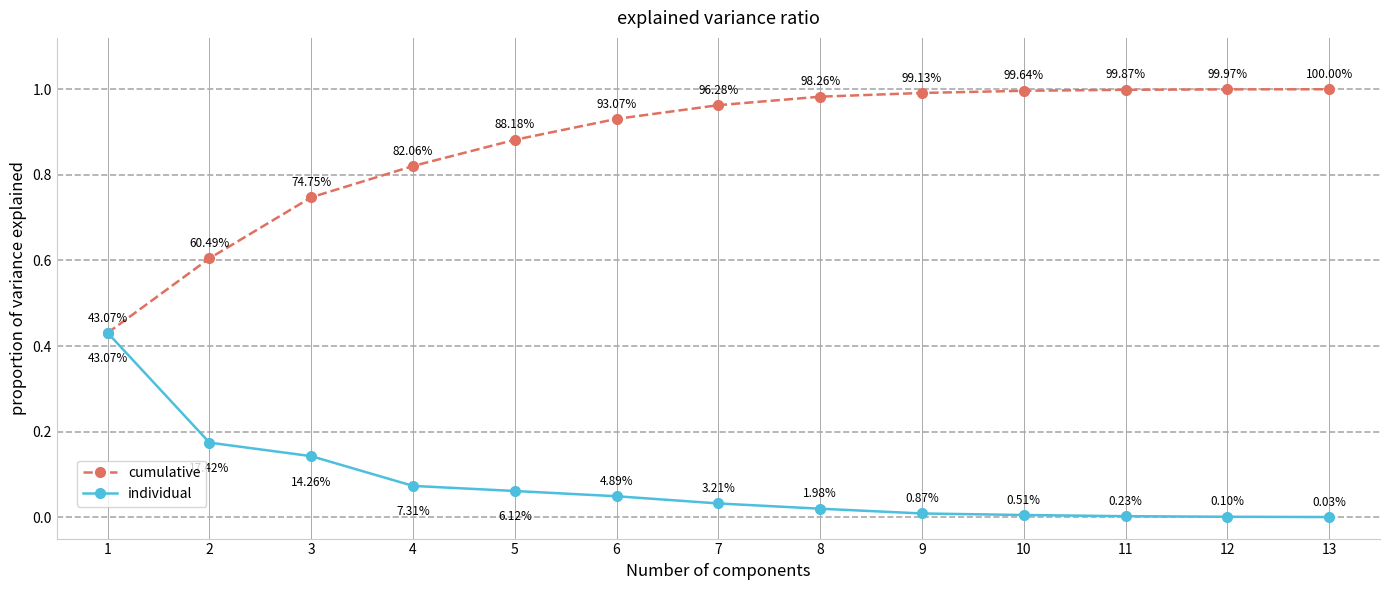

Does the chart display data point markers on the line(s)?

Yes